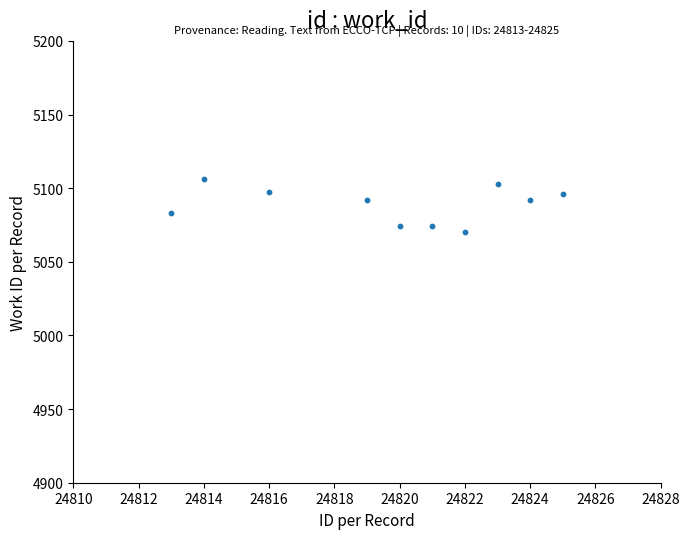

What is the average X value?

24819.7